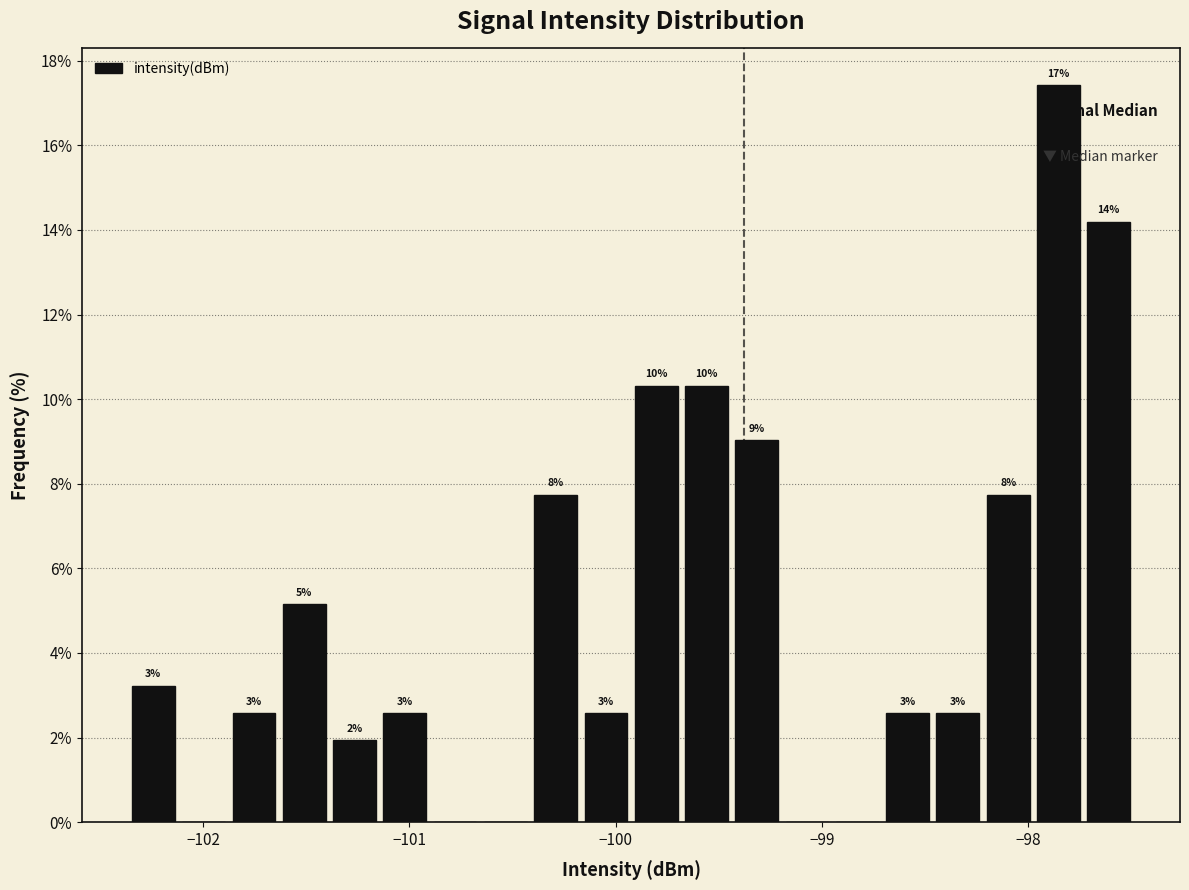

Around what value on the x-axis is the tallest bar? Give the approximate position of its centre, as read against the axis.

-97.9